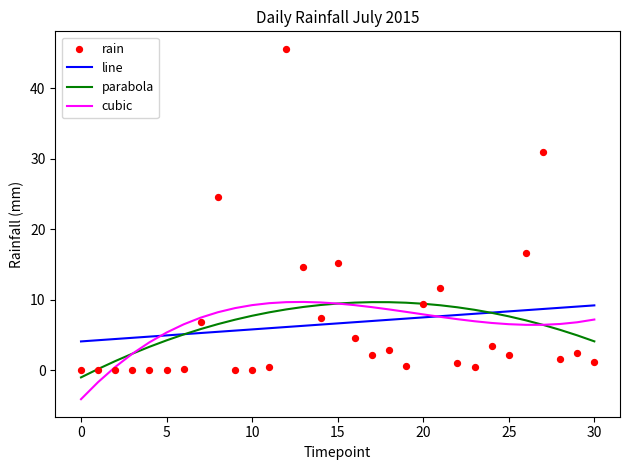

What is the total value across all series at 22?

25.0